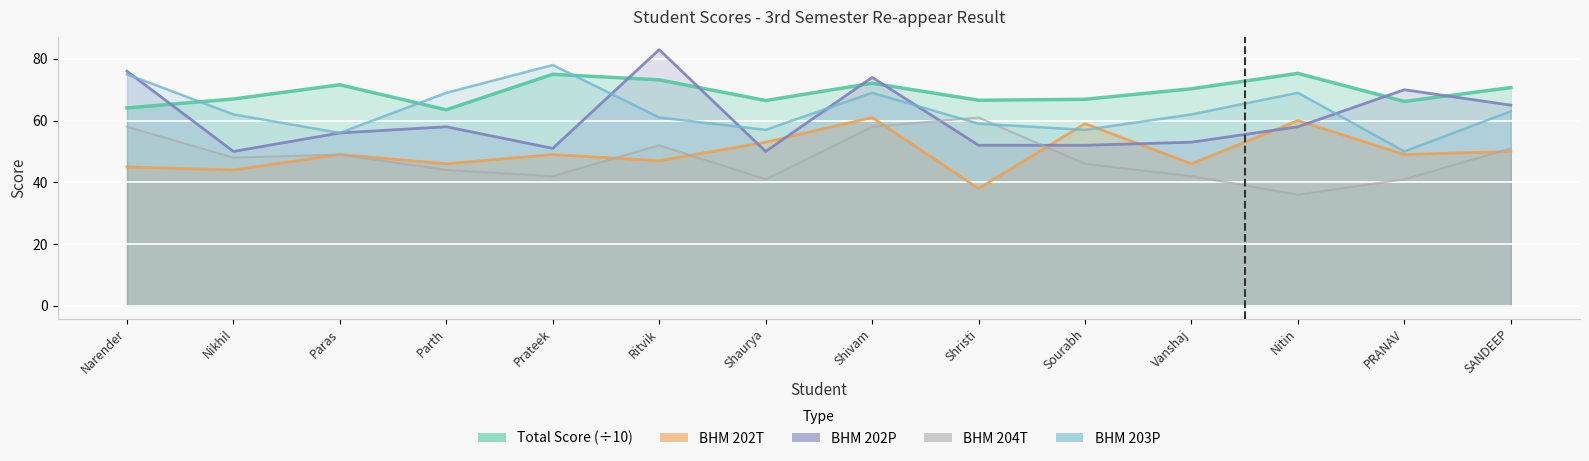

At Vanshaj, list the series in order from smallest to largest.

BHM 204T, BHM 202T, BHM 202P, BHM 203P, Total Score